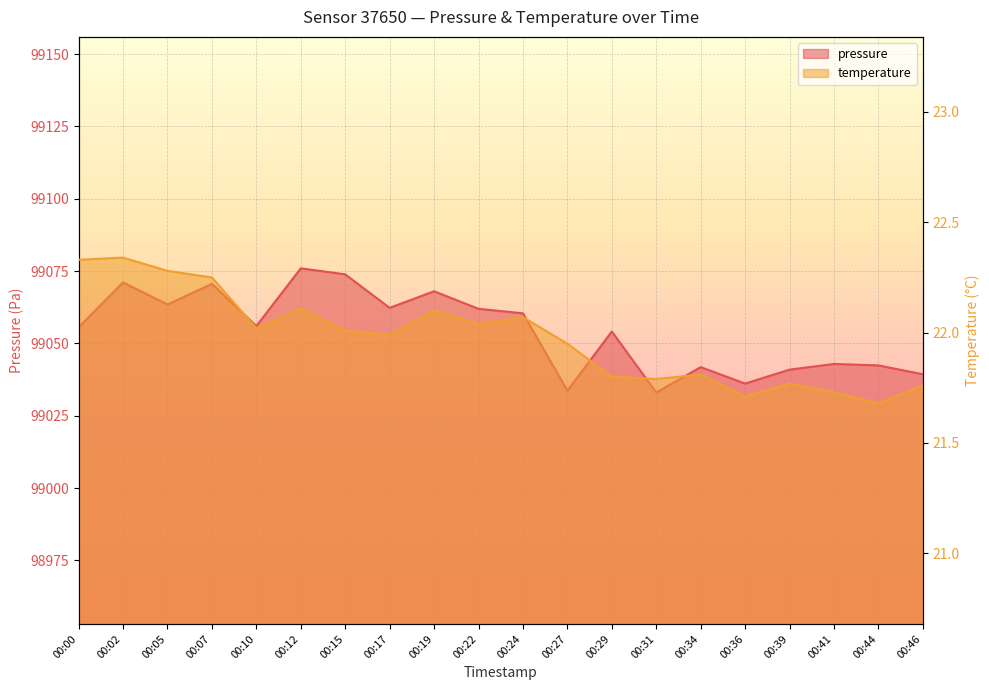

Where is the first local minimum for pressure?

00:05